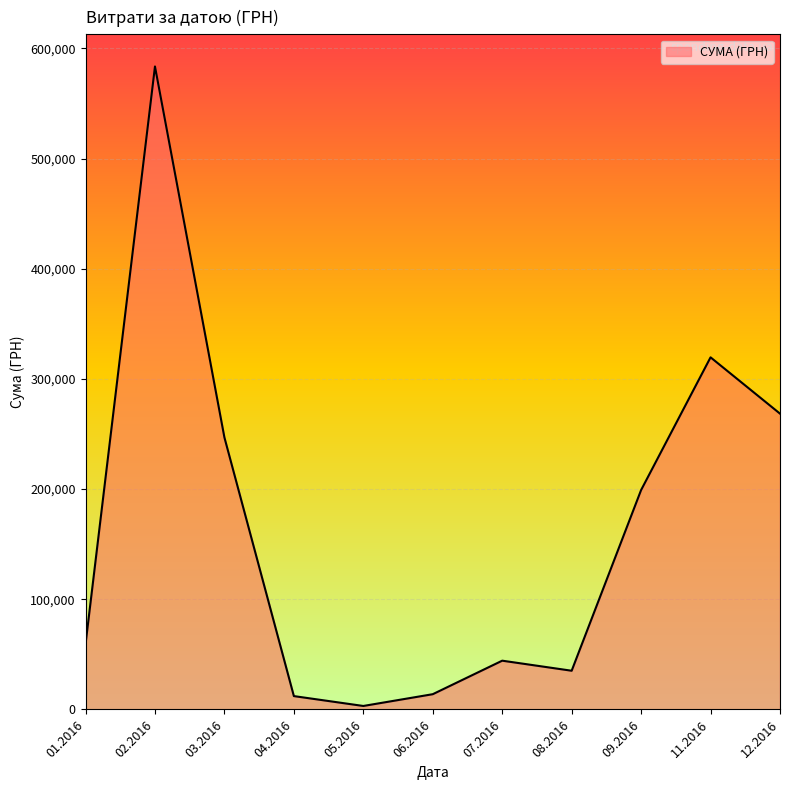

What is the sum of all values?

1785310.7